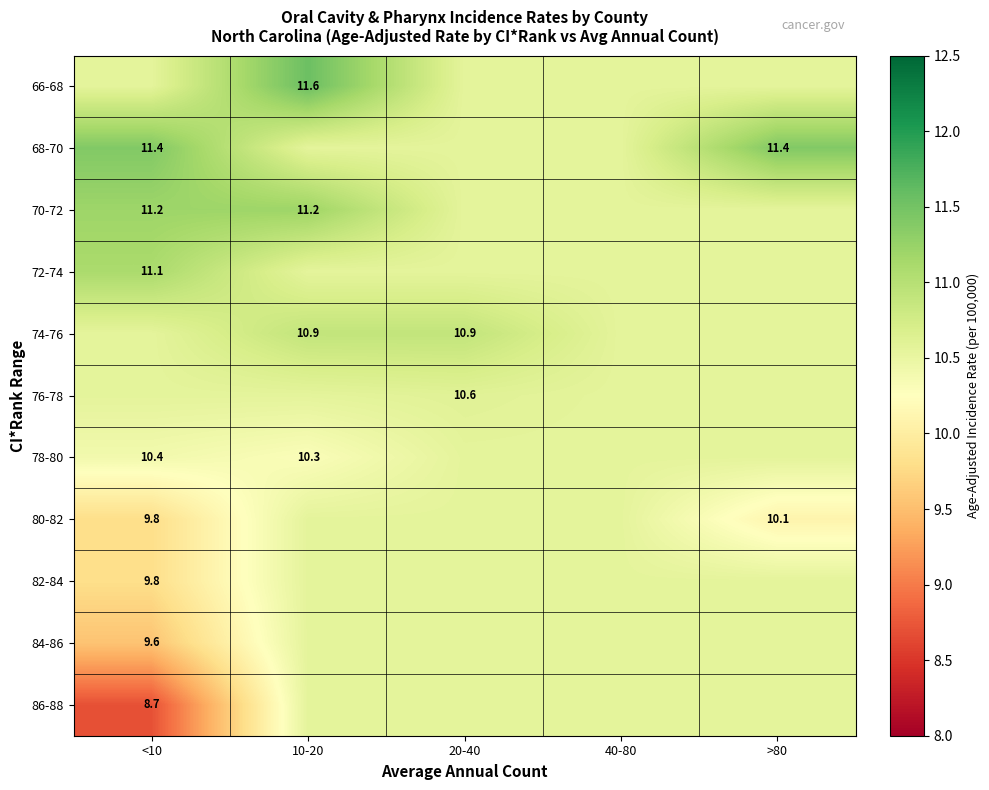

Count the number of categories in the chart.

5